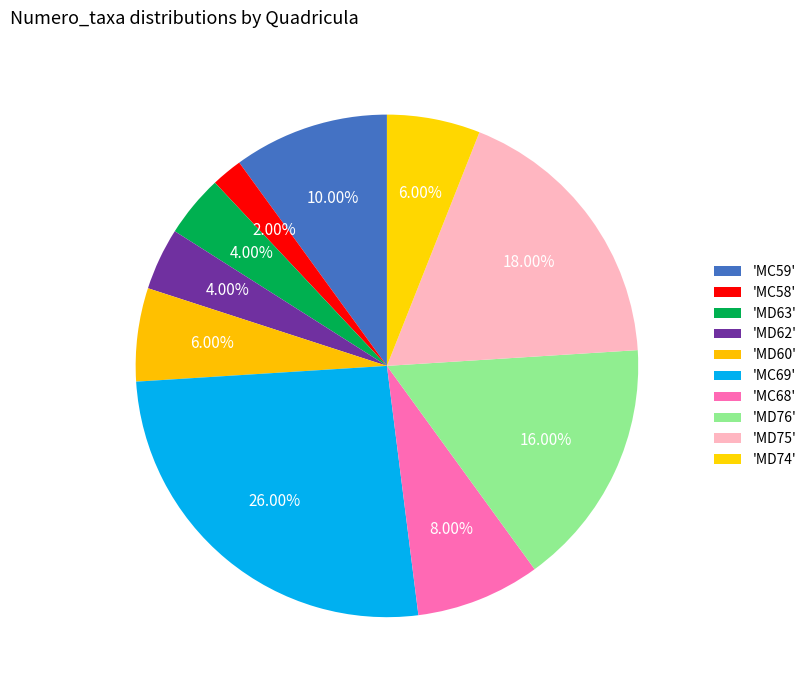

How many segments does this pie chart have?

10